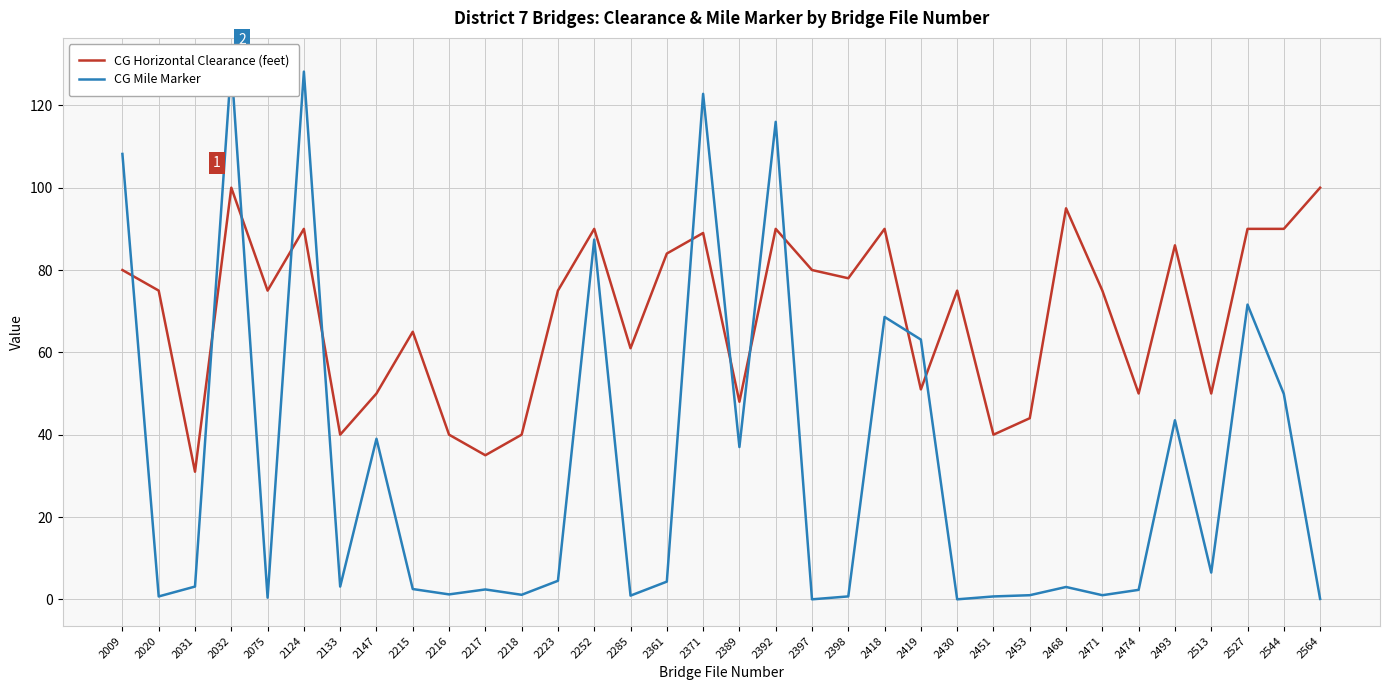

What is the value of the CG Mile Marker point at the 7th from the left?

3.1